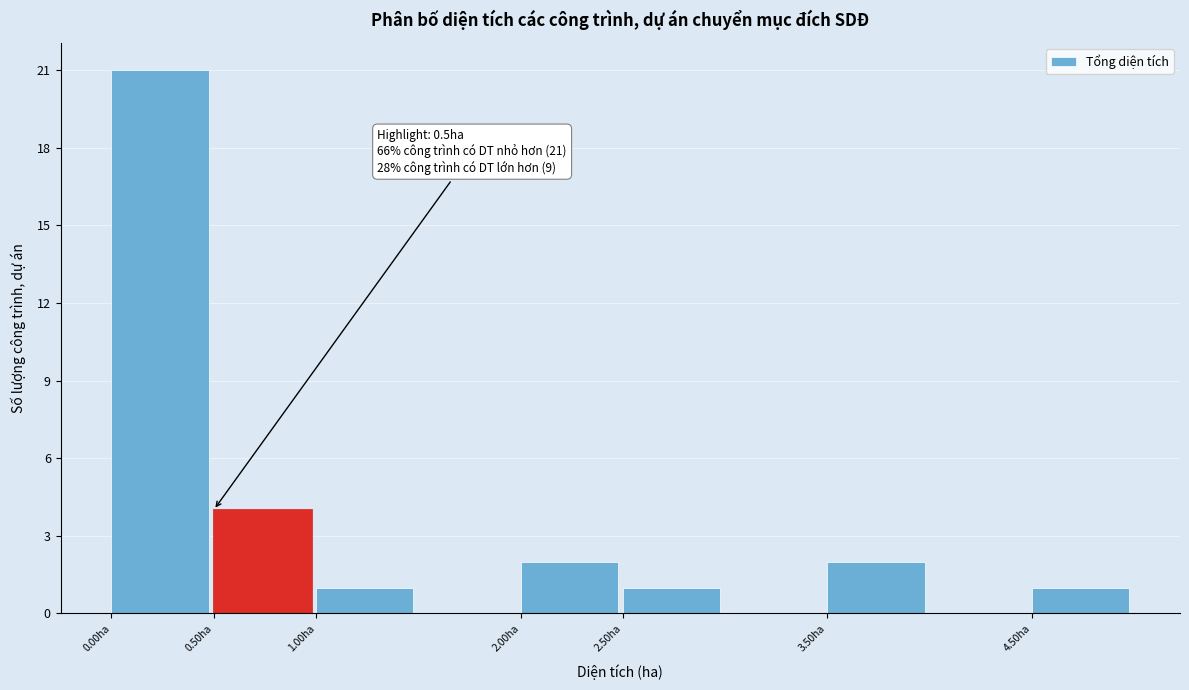

Over which range of the x-axis is the bar tallest?

0.0 to 0.5